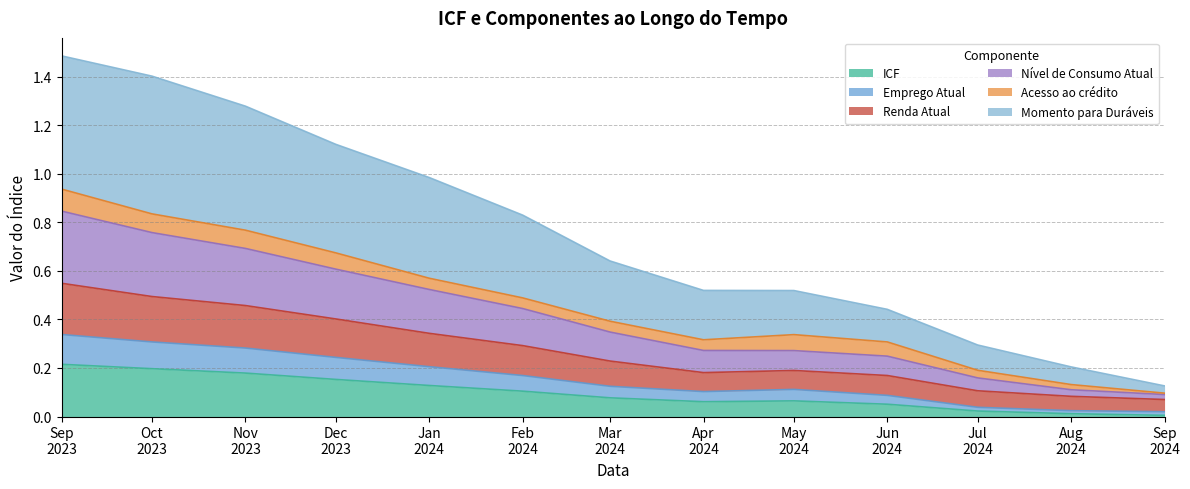

What are all the series names shown in the legend?

ICF, Emprego Atual, Renda Atual, Nível de Consumo Atual, Acesso ao crédito, Momento para Duráveis